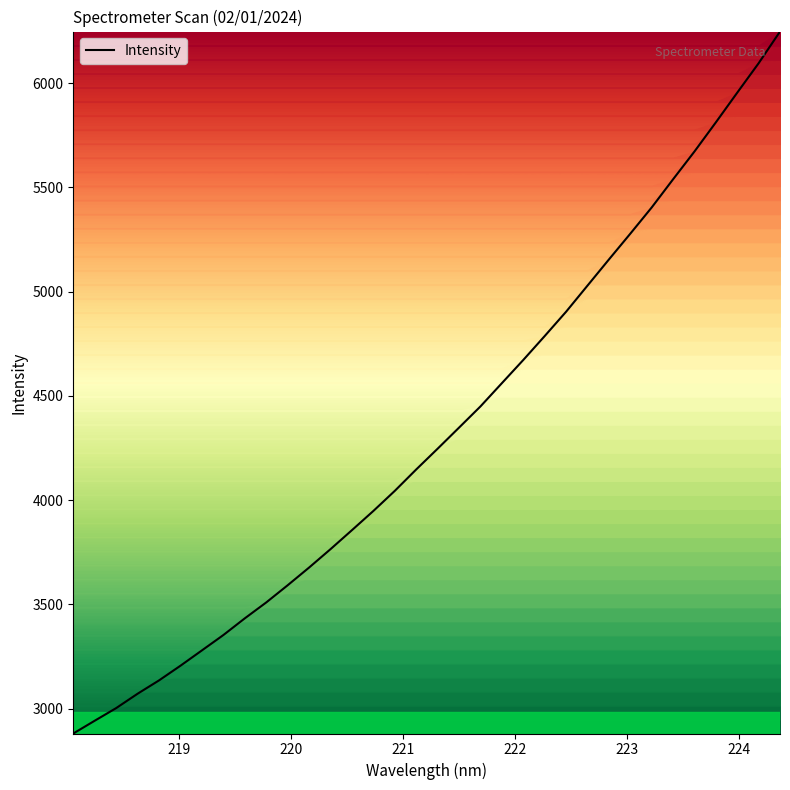

What is the difference between the maximum and minimum values?

3367.7